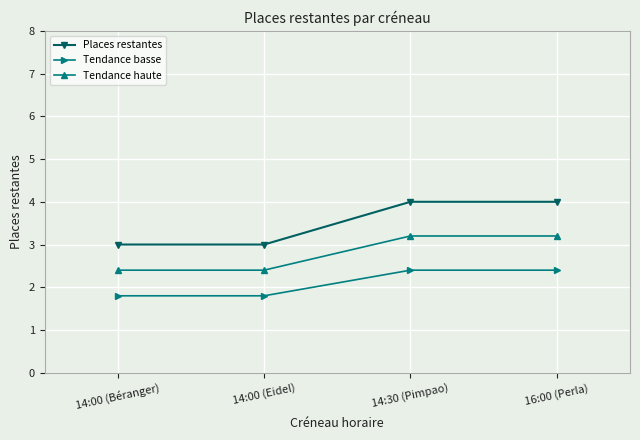

What is the spread (max minus min) of values at 14:30 (Pimpao)?

1.6